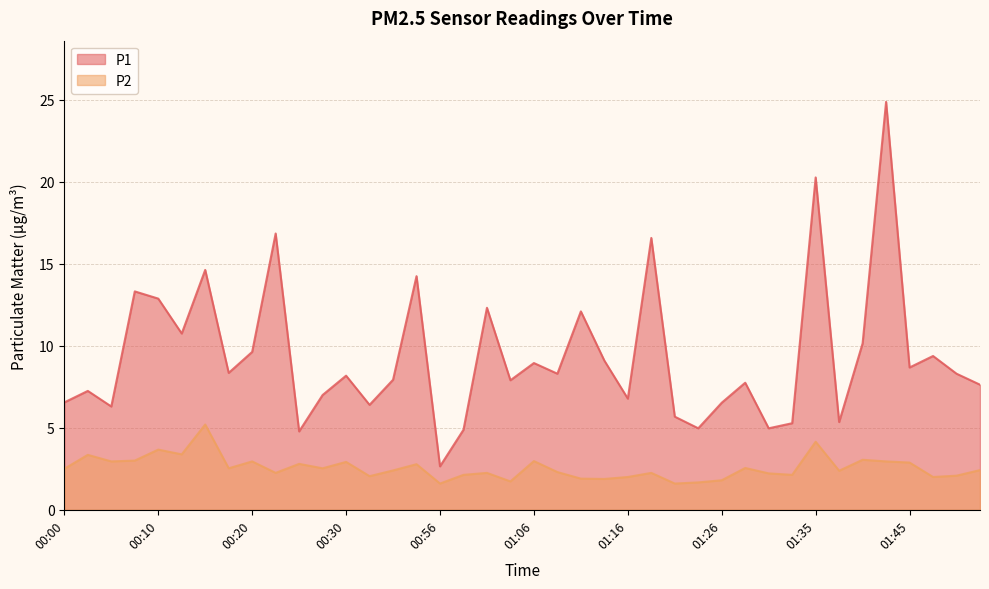

At which category is the sum across all series the highest?

01:43